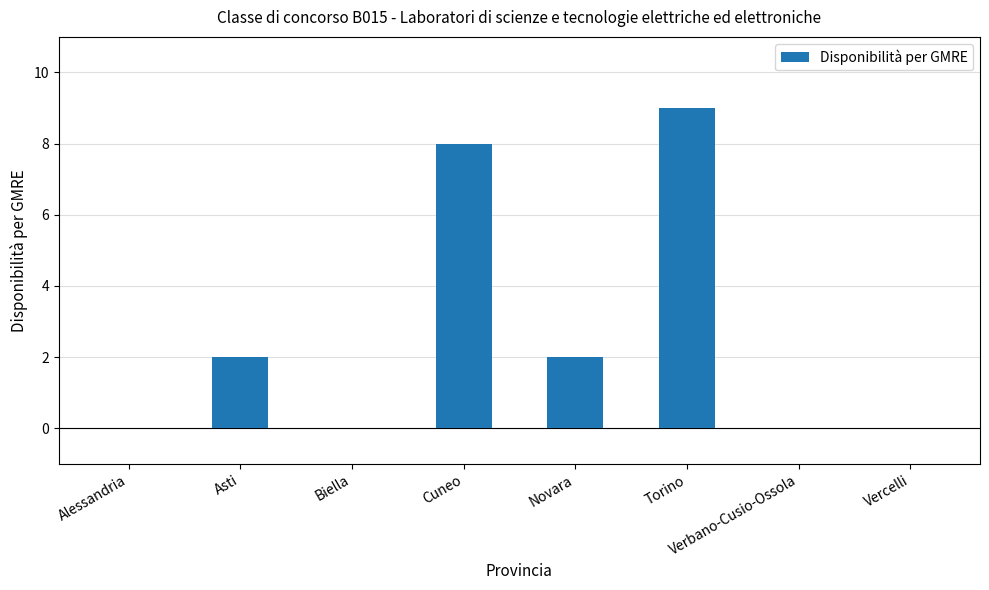

Is it true that the value at Biella is 0?

True